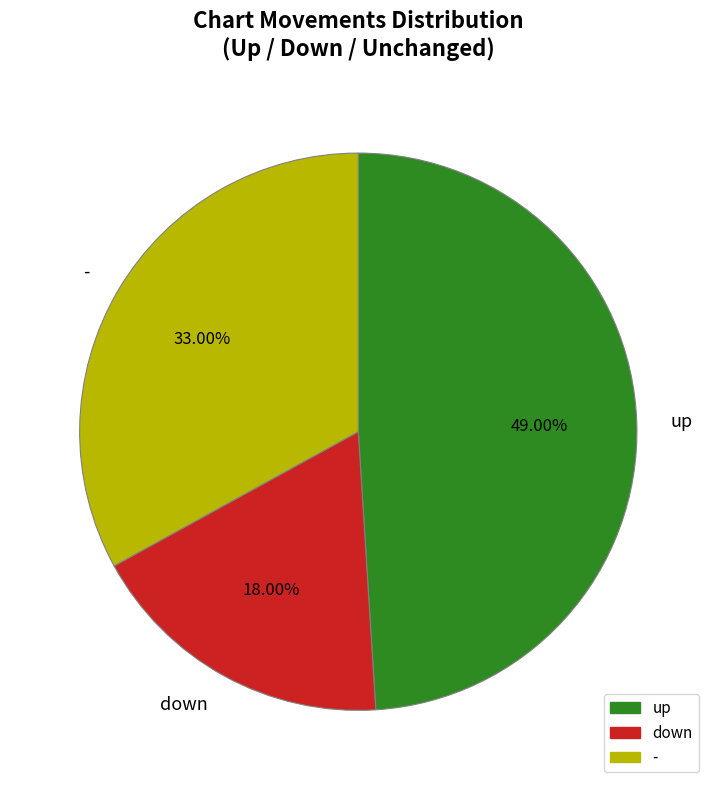

Combined, do down and up account for over 50%?

Yes